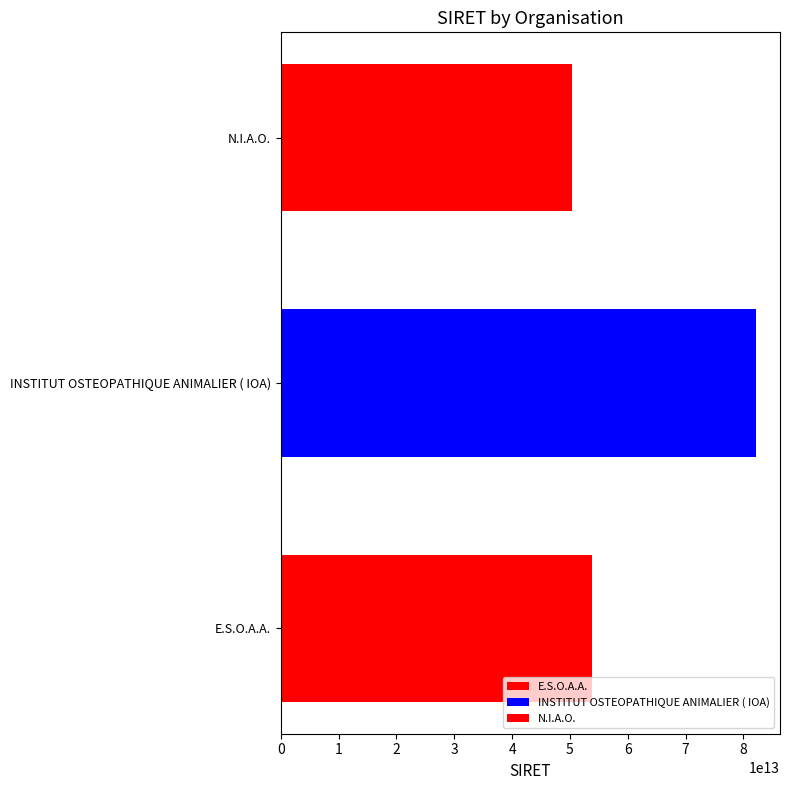

What is the difference between the maximum and second lowest values?

28435888799991